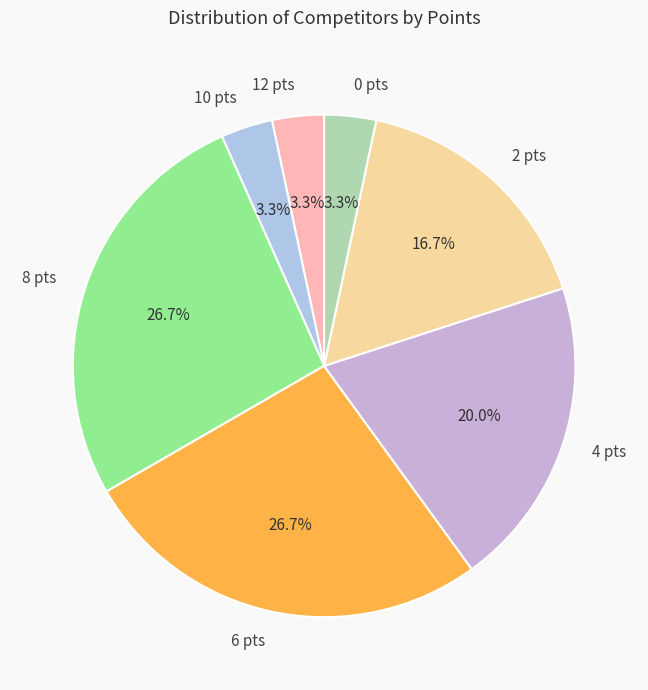

What is the total percentage of 6 pts and 12 pts?

30.0%